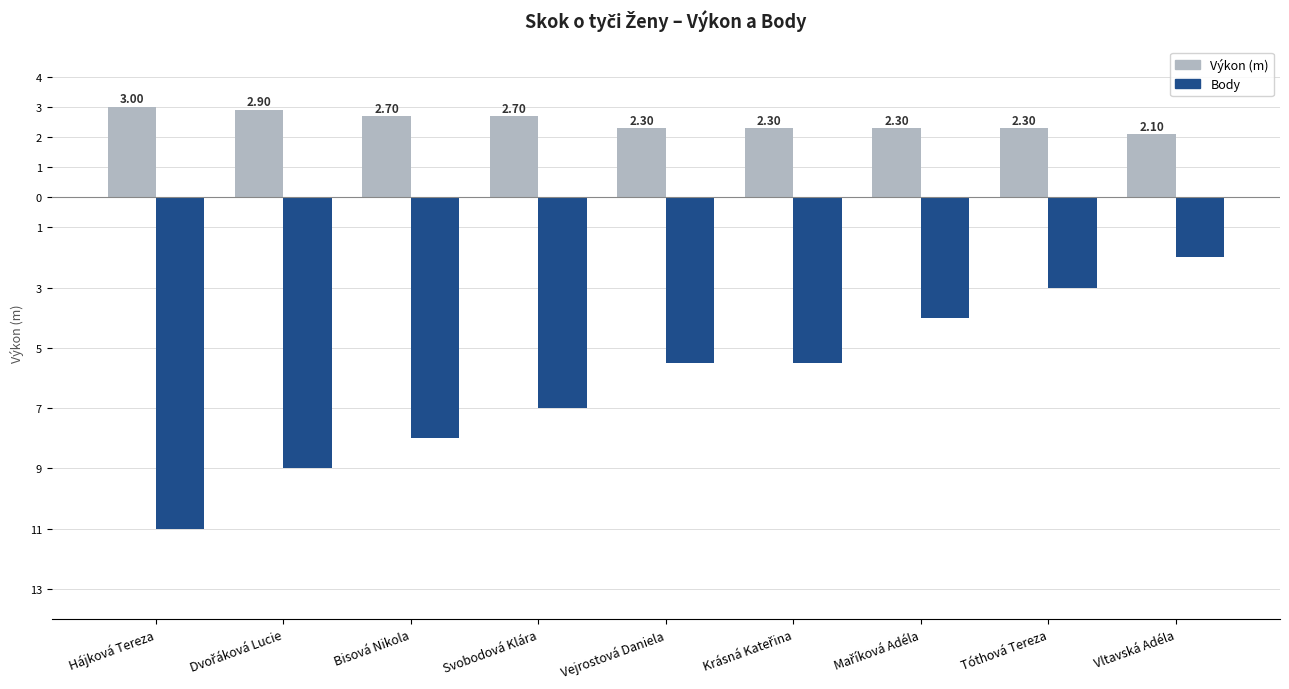

What is the difference between the maximum and minimum values in the Výkon (m) series?

0.9